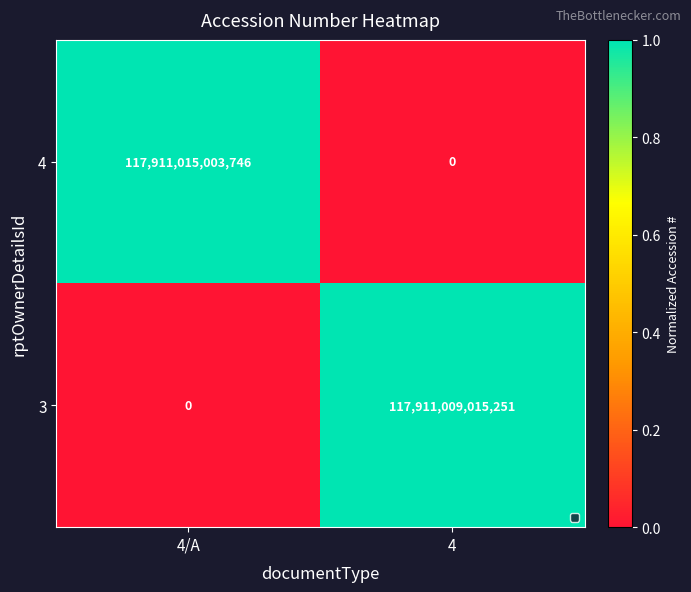

Read the 4 value at 4/A, to the nearest 100.

117911015003700